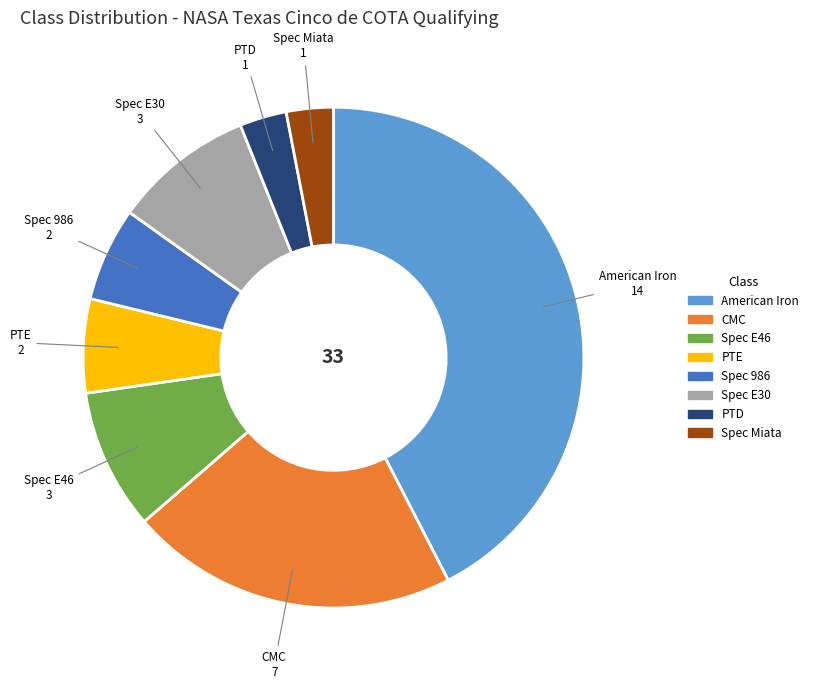

Is there a majority slice in this chart?

No